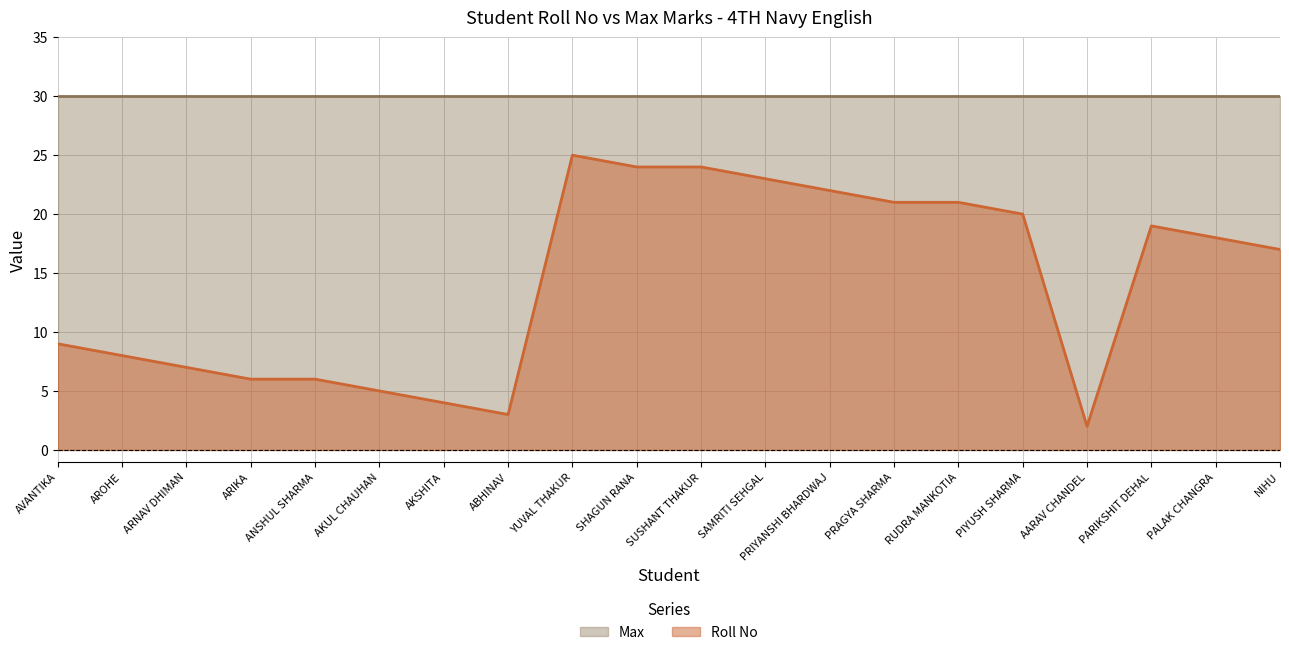

Rank the categories by value from highest to lowest.

YUVAL THAKUR, SHAGUN RANA, SUSHANT THAKUR, SAMRITI SEHGAL, PRIYANSHI BHARDWAJ, PRAGYA SHARMA, RUDRA MANKOTIA, PIYUSH SHARMA, PARIKSHIT DEHAL, PALAK CHANGRA, NIHU, AVANTIKA, AROHE, ARNAV DHIMAN, ARIKA, ANSHUL SHARMA, AKUL CHAUHAN, AKSHITA, ABHINAV, AARAV CHANDEL